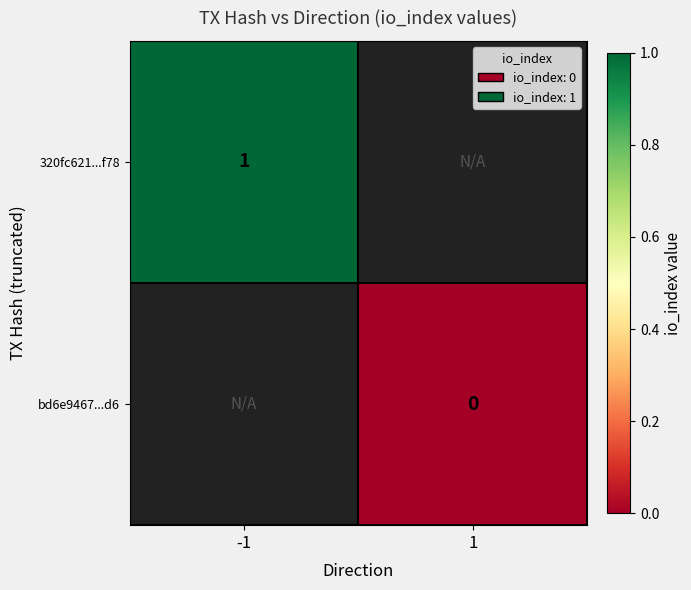

The 320fc621...f78 series shows 1 at -1. True or false?

True